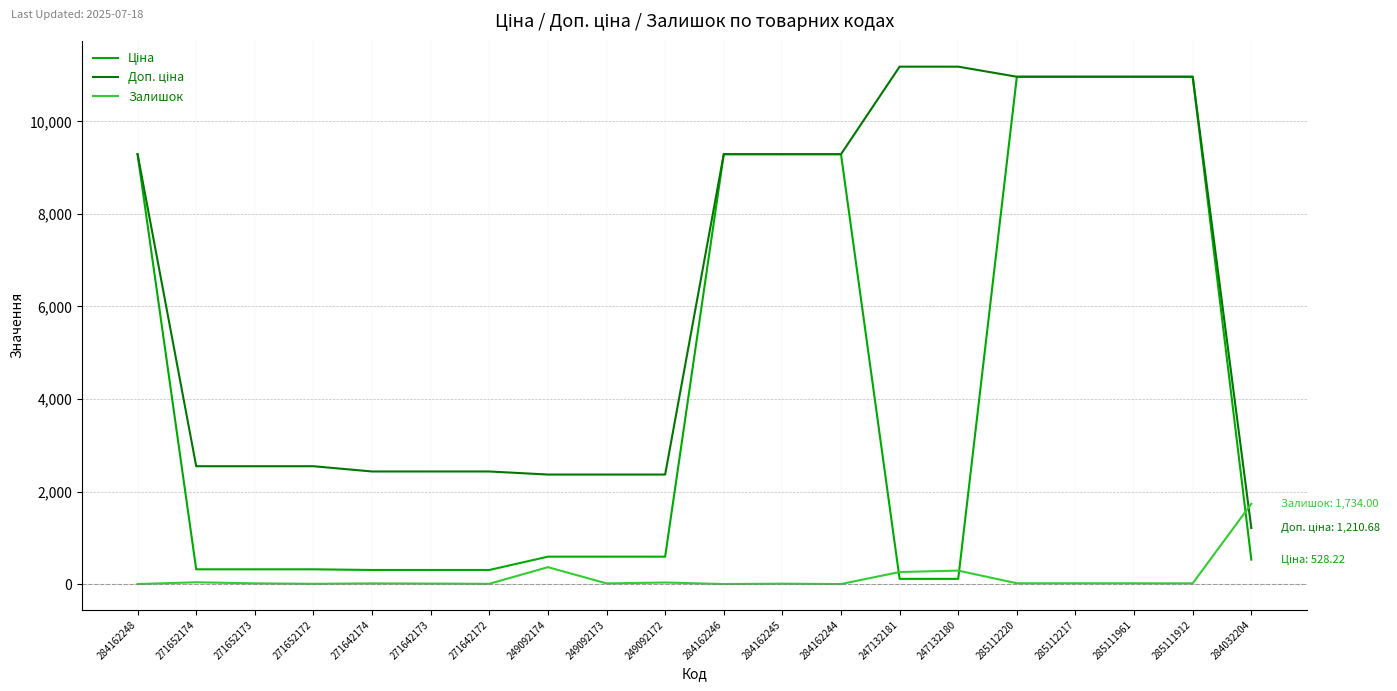

What is the greatest value displayed?

11182.0